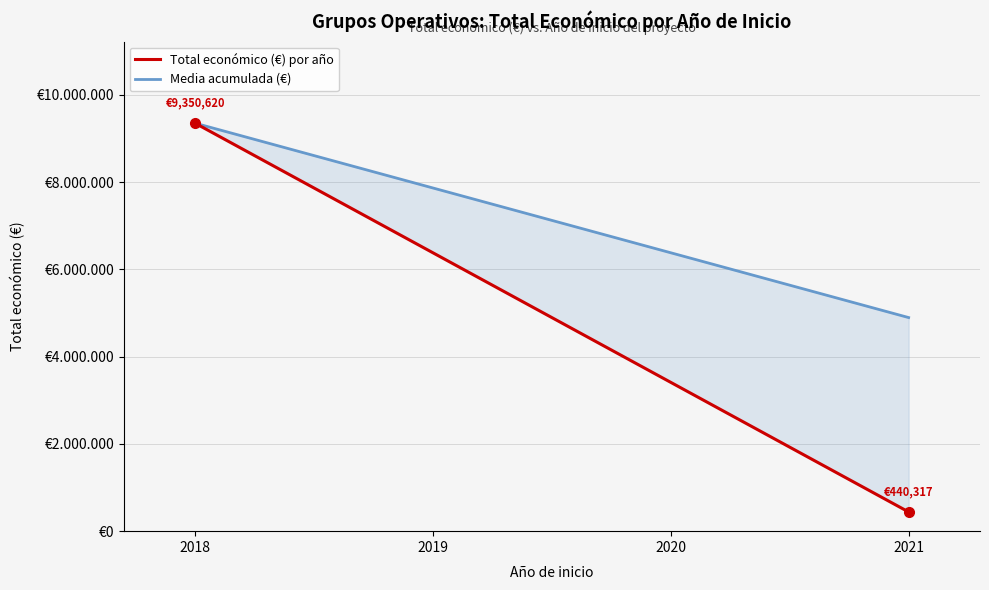

The chart shows a value of 844862 at 2018. True or false?

False